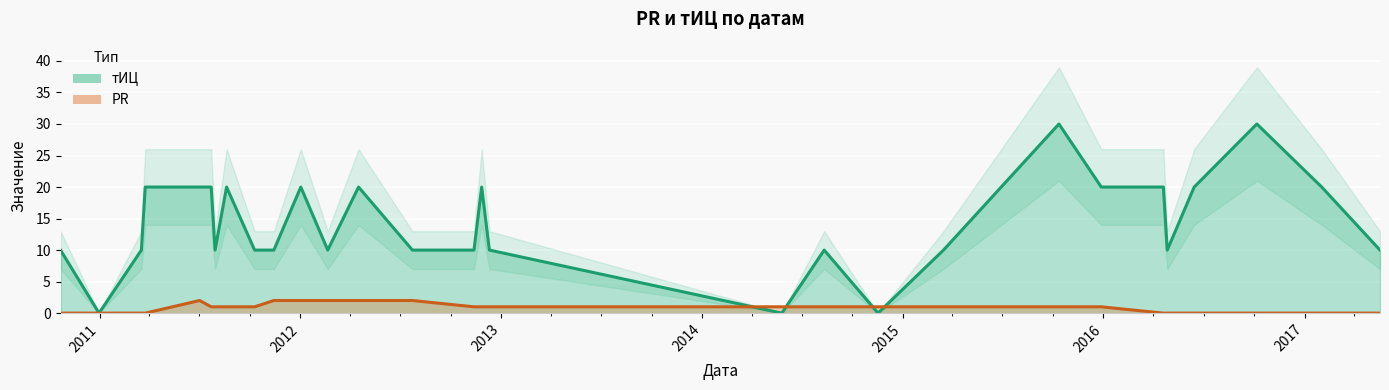

How many тИЦ values are between 10 and 20?

24